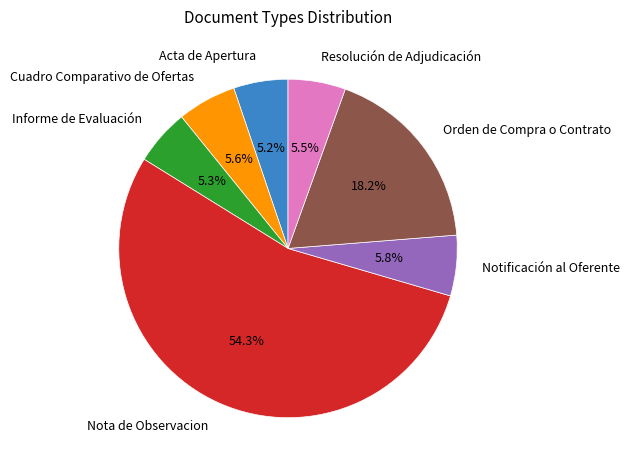

True or false: Informe de Evaluación accounts for 5% of the total.

True